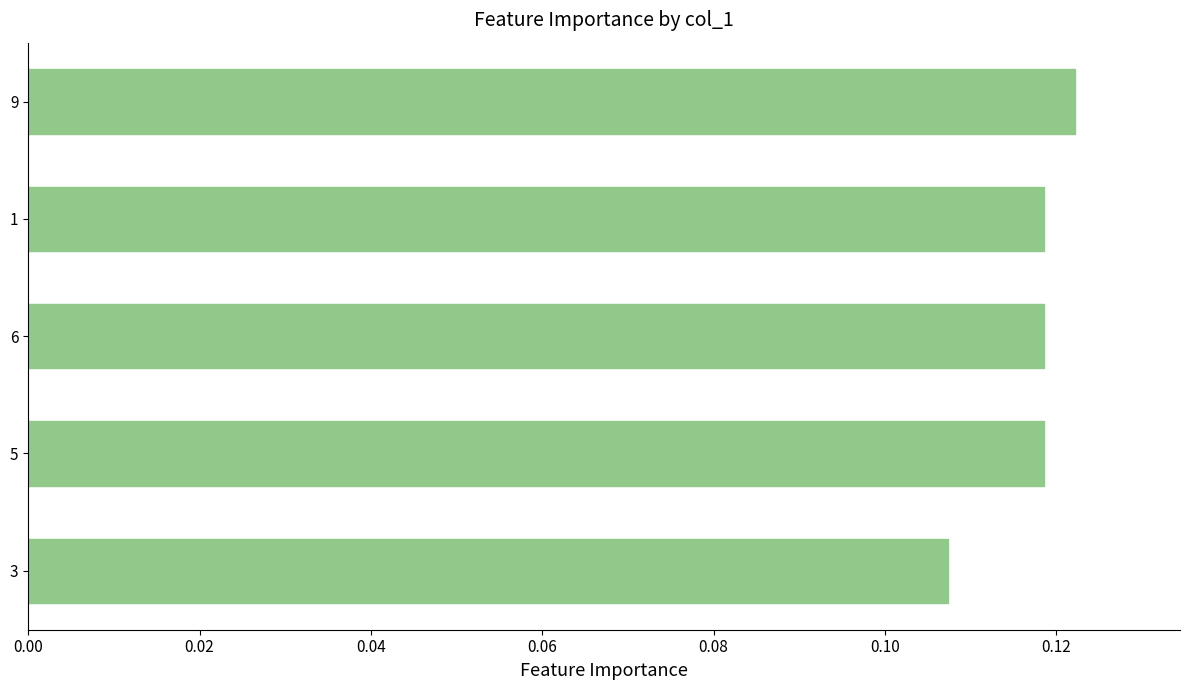

How many values are between 0 and 1?

5